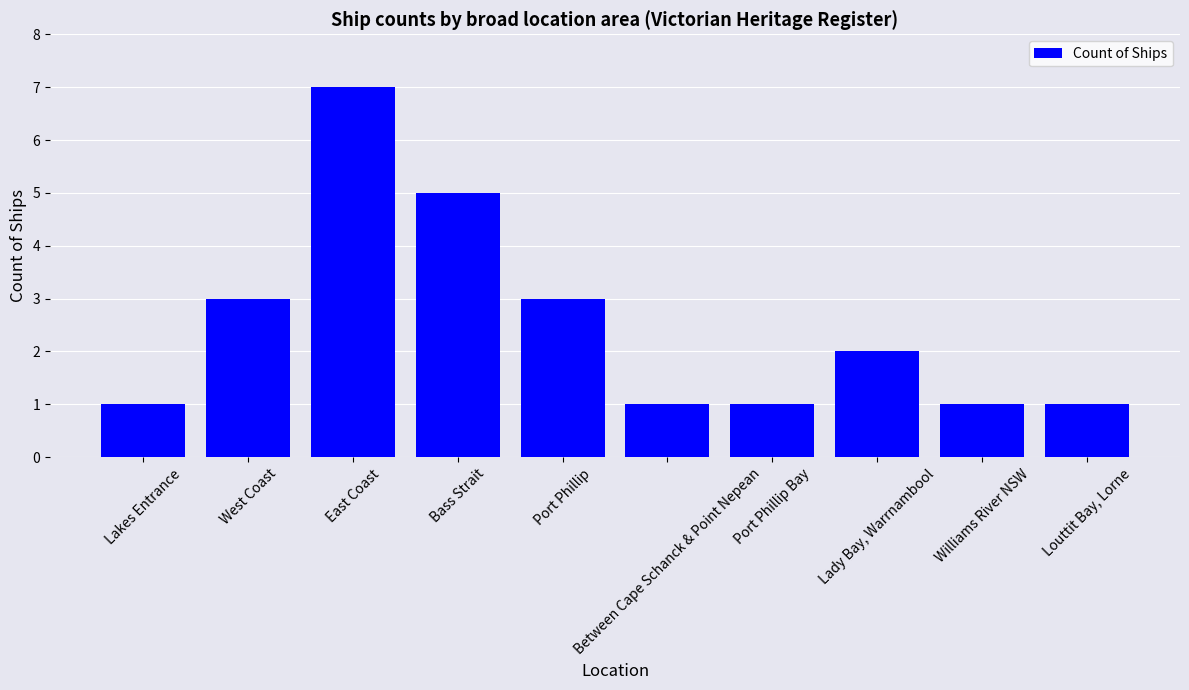

Reading left to right, transcribe all the data shown in this chart.

Lakes Entrance=1	West Coast=3	East Coast=7	Bass Strait=5	Port Phillip=3	Between Cape Schanck & Point Nepean=1	Port Phillip Bay=1	Lady Bay, Warrnambool=2	Williams River NSW=1	Louttit Bay, Lorne=1